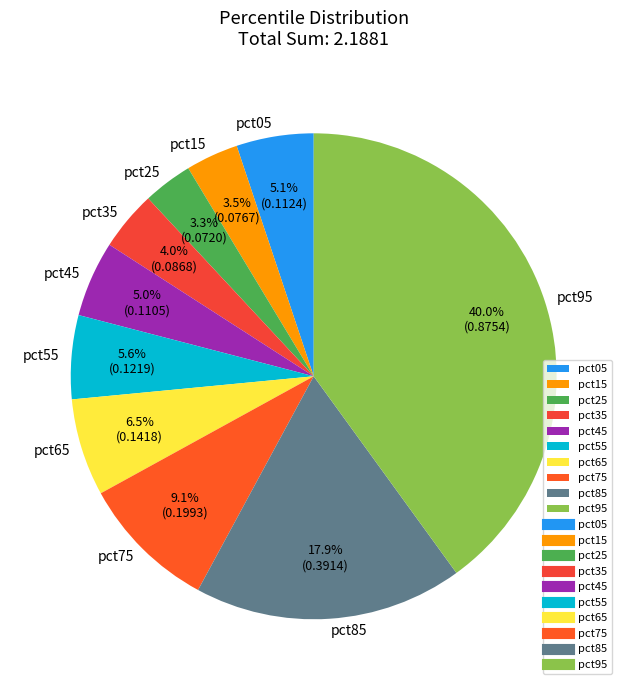

What is the total percentage of pct65 and pct25?

9.8%